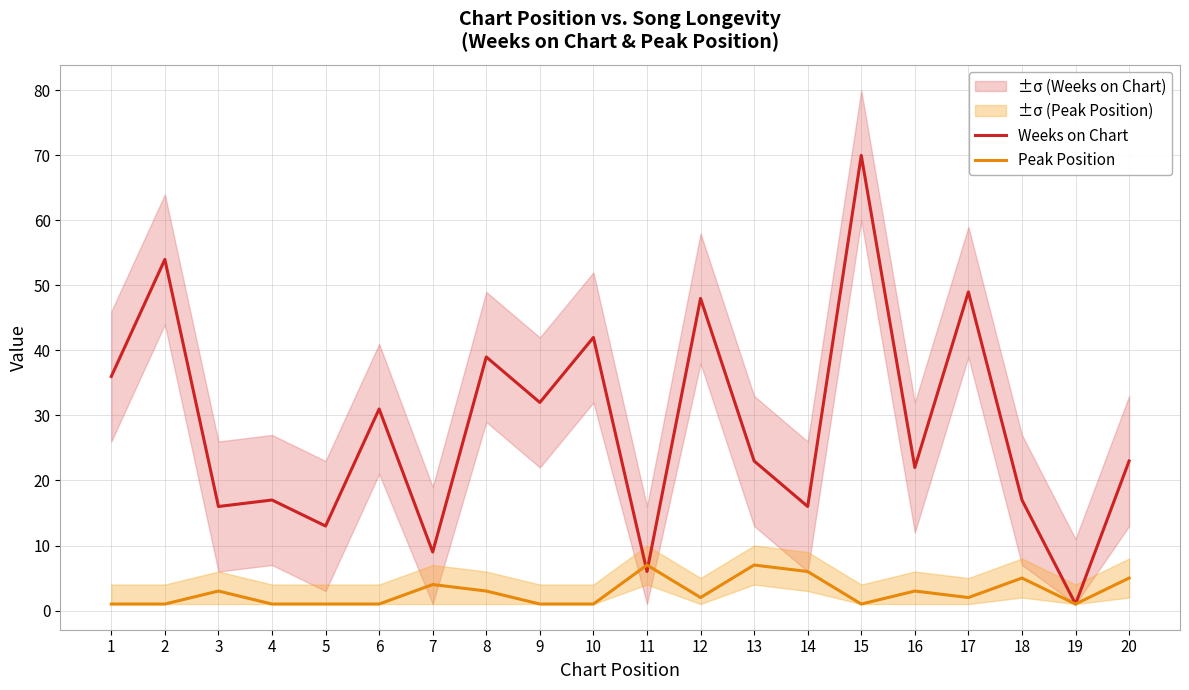

In Weeks on Chart, how many points are higher than both neighbors (excluding endpoints)?

8